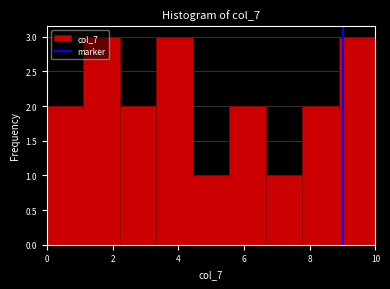

Reading left to right, list every bar in this chart as the range it spans on the x-axis followed by its height. Neither the bar edges nor the heights are printed on the chart, so give them approximately, as read against the axes.

0.0 to 1.2: 2
1.2 to 2.2: 3
2.2 to 3.4: 2
3.4 to 4.4: 3
4.4 to 5.6: 1
5.6 to 6.6: 2
6.6 to 7.8: 1
7.8 to 8.8: 2
8.8 to 10.0: 3